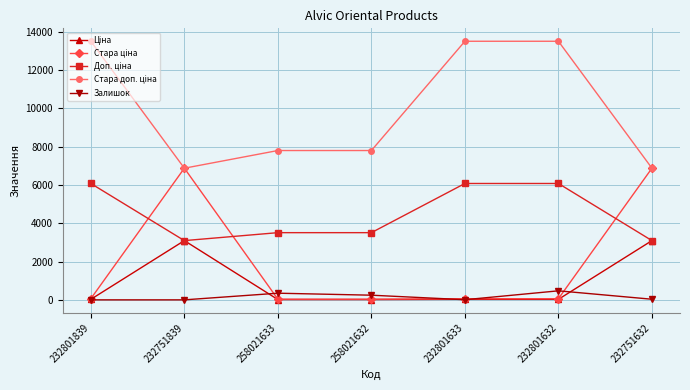

True or false: Залишок has more than 0 points higher than both neighbors.

True